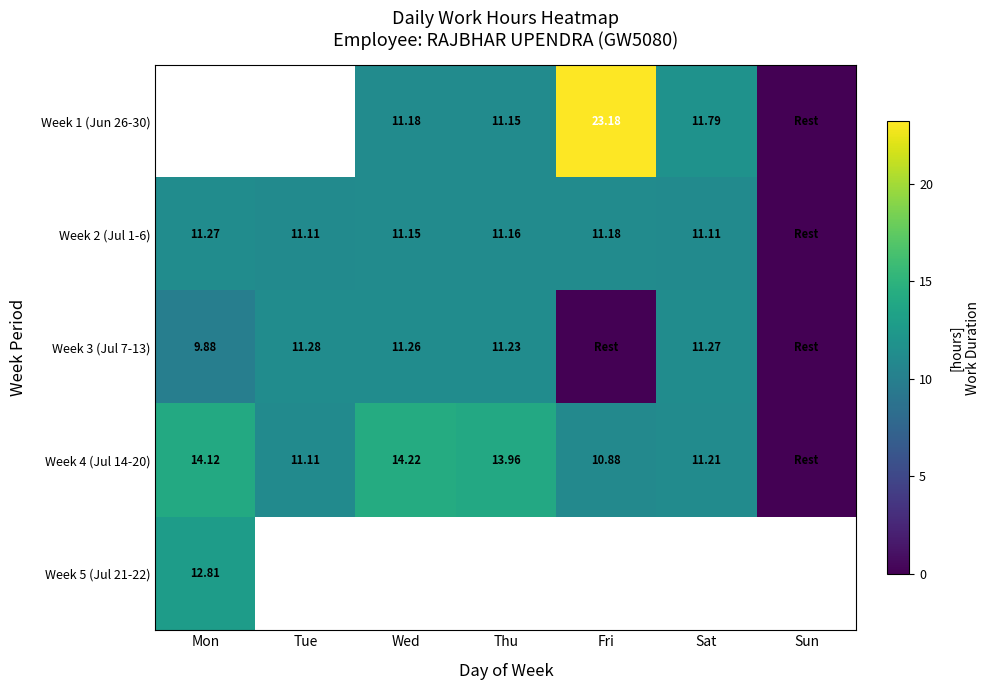

The value of Week 2 (Jul 1-6) at Tue is 11.1. True or false?

True